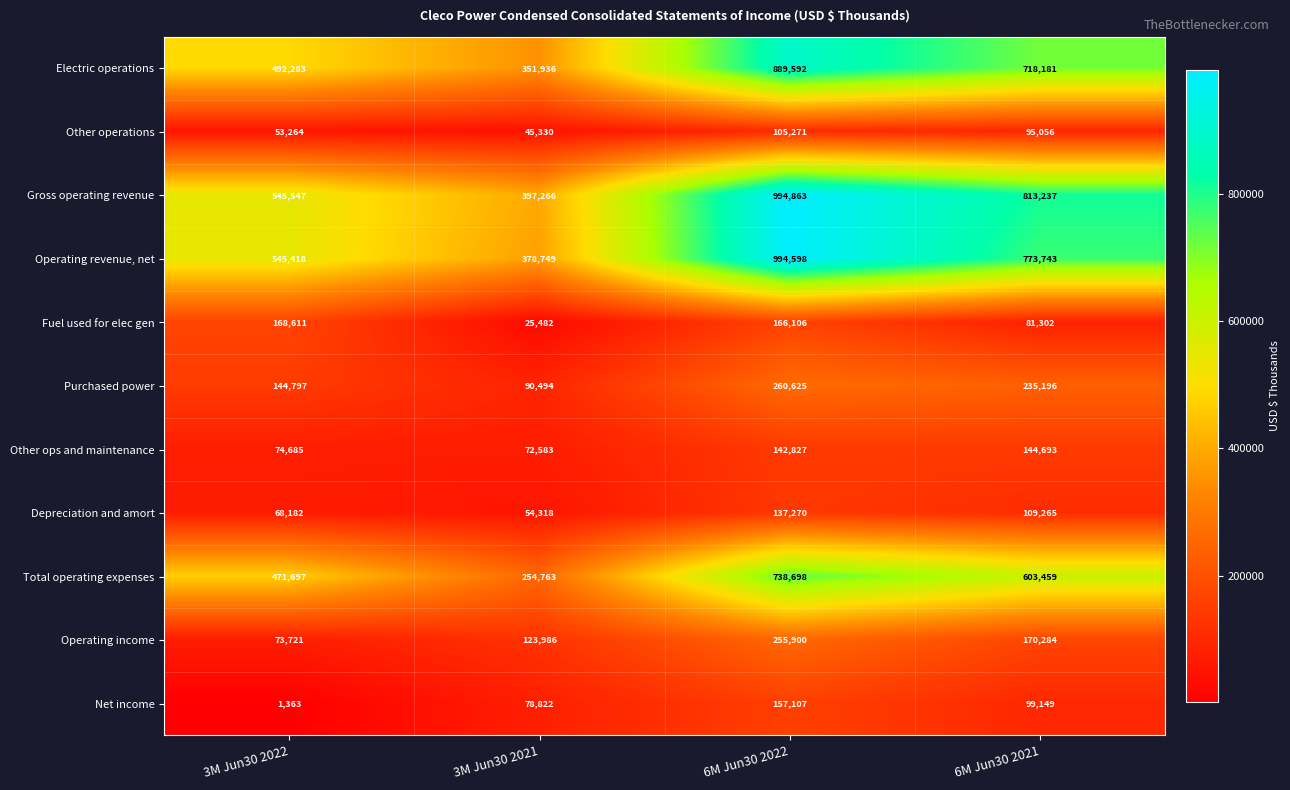

What is the total value across all series at 6M Jun30 2021?

3843565